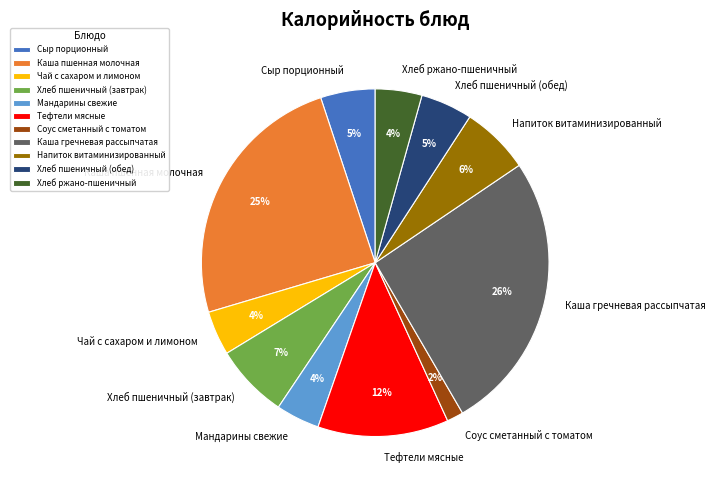

How many segments does this pie chart have?

11